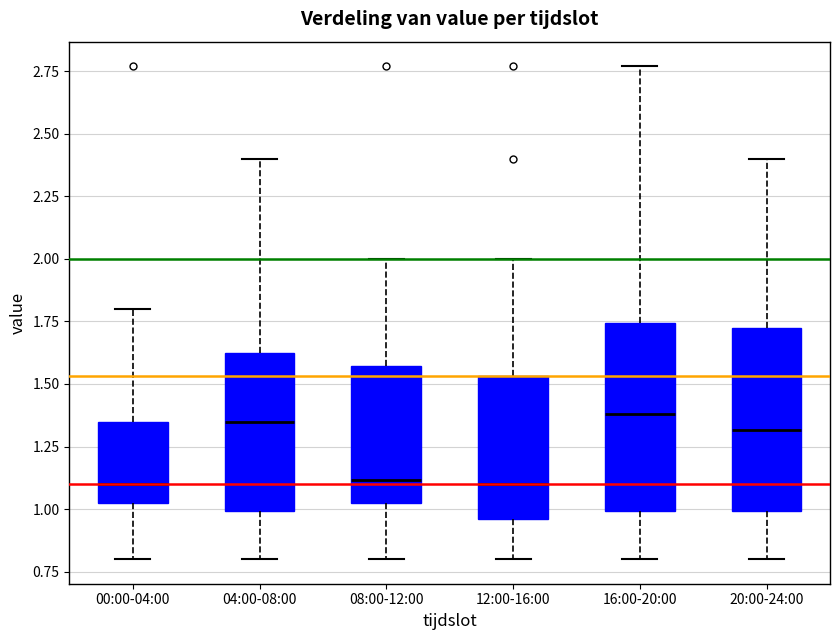

Reading left to right, read every box against the y-axis: the position of its median line, the range the box covers, and the ends of its whiskers. The values are not printed on the chart, so give them approximately, as read against the axis.

00:00-04:00: median 1.10, box 1.00 to 1.35, whiskers 0.80 to 1.80
04:00-08:00: median 1.35, box 1.00 to 1.65, whiskers 0.80 to 2.40
08:00-12:00: median 1.10, box 1.00 to 1.55, whiskers 0.80 to 2.00
12:00-16:00: median 1.10, box 0.95 to 1.55, whiskers 0.80 to 2.00
16:00-20:00: median 1.40, box 1.00 to 1.75, whiskers 0.80 to 2.75
20:00-24:00: median 1.30, box 1.00 to 1.75, whiskers 0.80 to 2.40